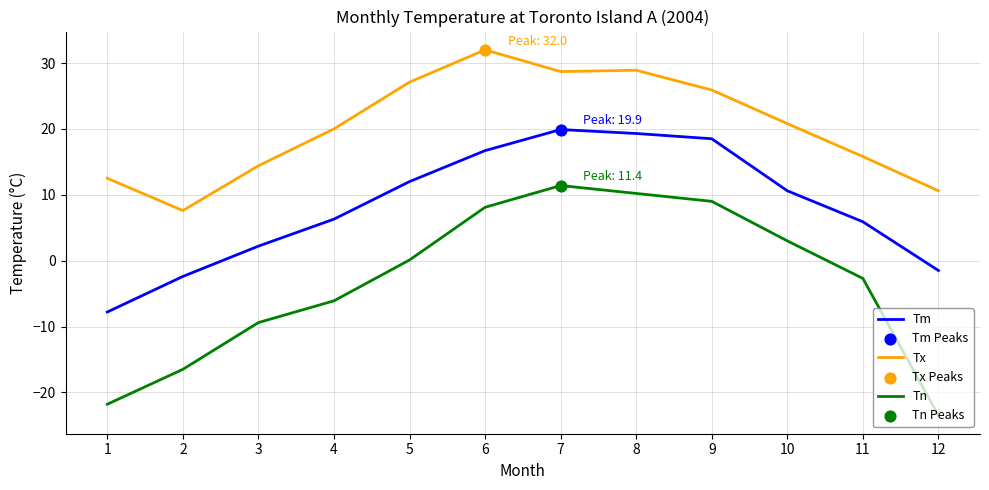

What is the spread (max minus min) of values at 9?

16.9